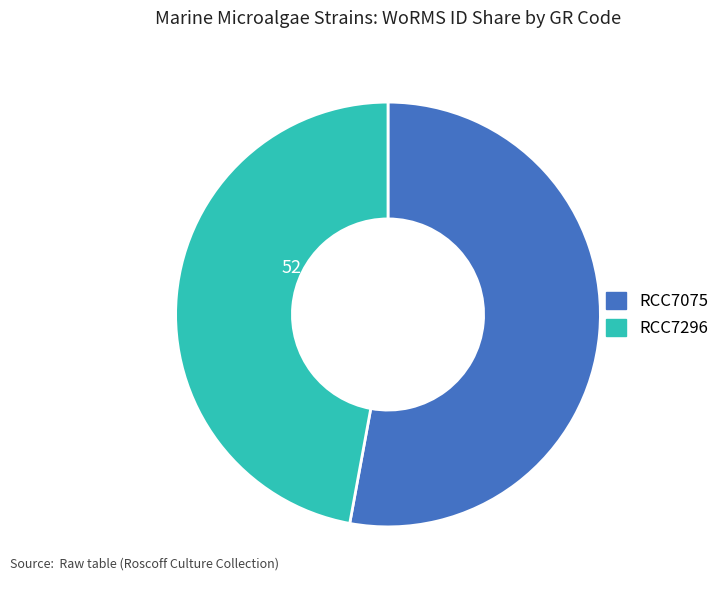

What is the largest slice in the pie chart?

RCC7075